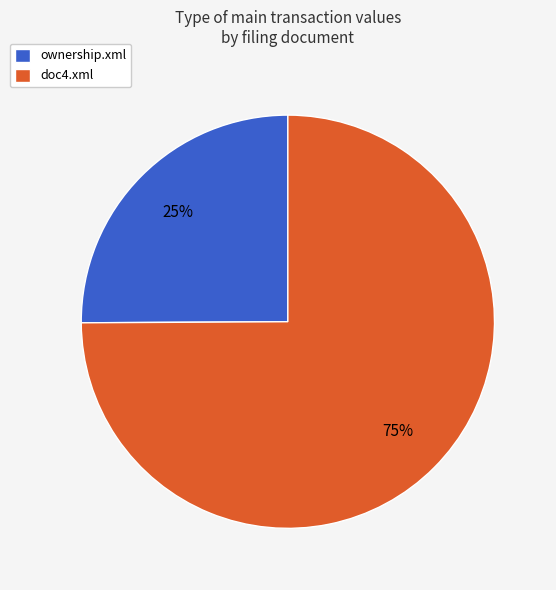

What is the smallest slice in the pie chart?

ownership.xml